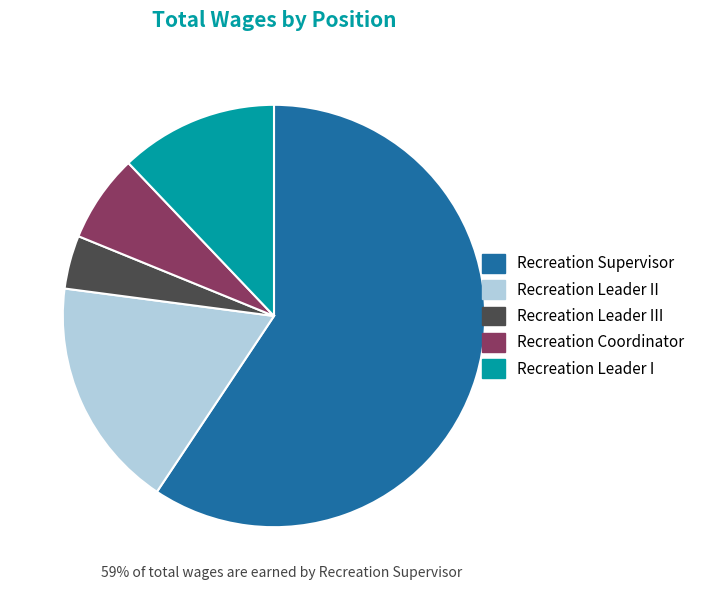

What is the smallest slice in the pie chart?

Recreation Leader III